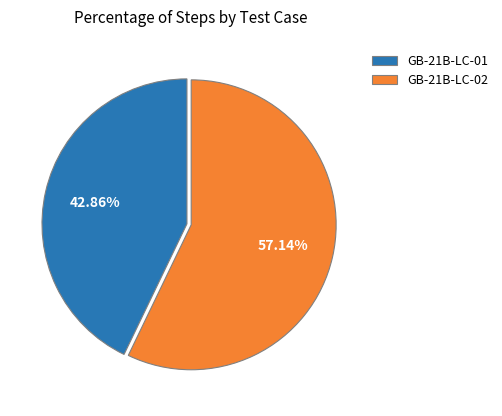

Does GB-21B-LC-01 account for over 50% of the chart?

No